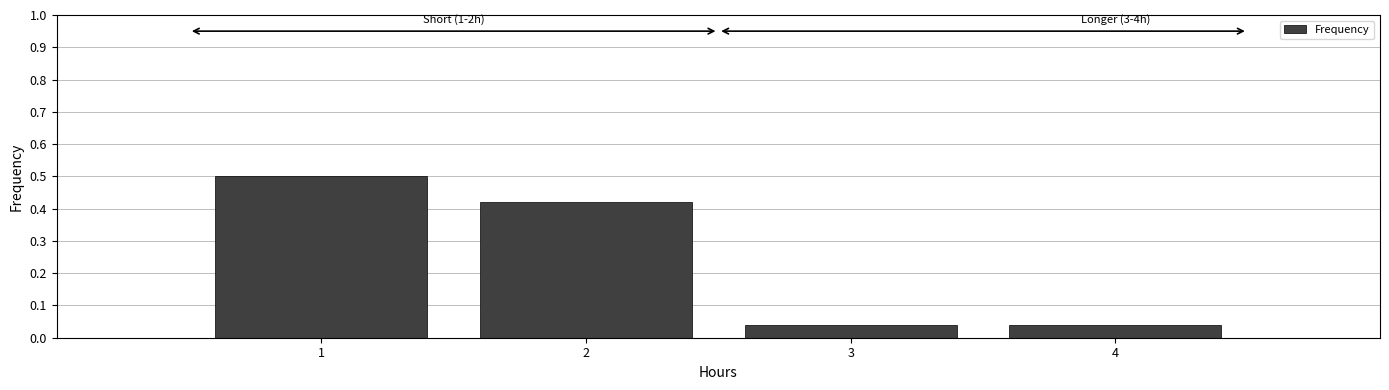

Read the value at 1.

0.5